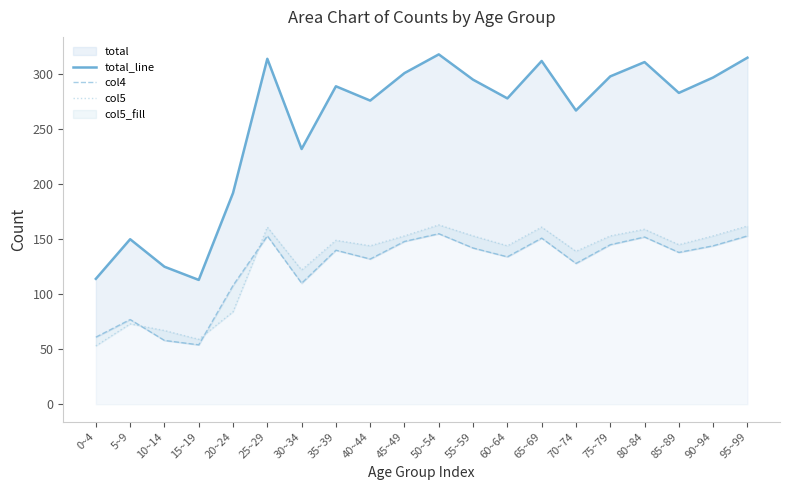

What is the difference between the maximum and minimum values in the col4 series?

101